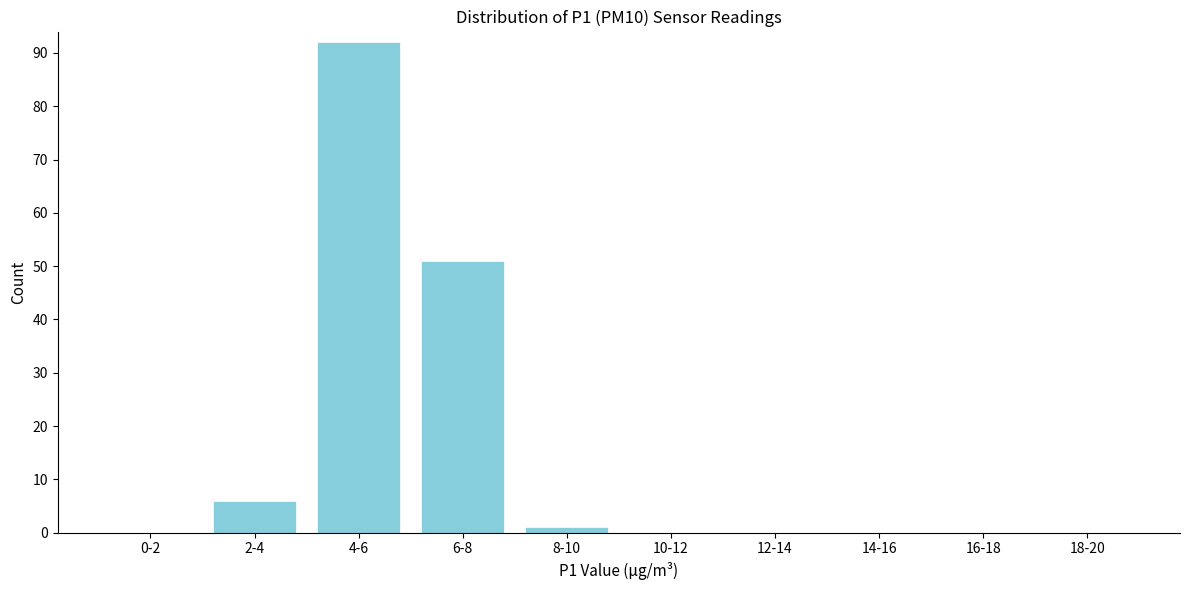

Reading right to left, list all the values displayed in this chart.

18-20=0	16-18=0	14-16=0	12-14=0	10-12=0	8-10=1	6-8=51	4-6=92	2-4=6	0-2=0